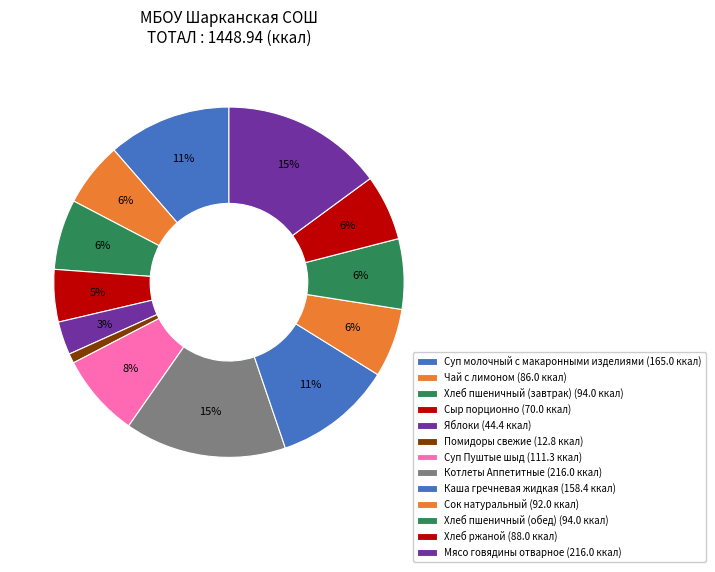

Count the number of slices in the pie.

13